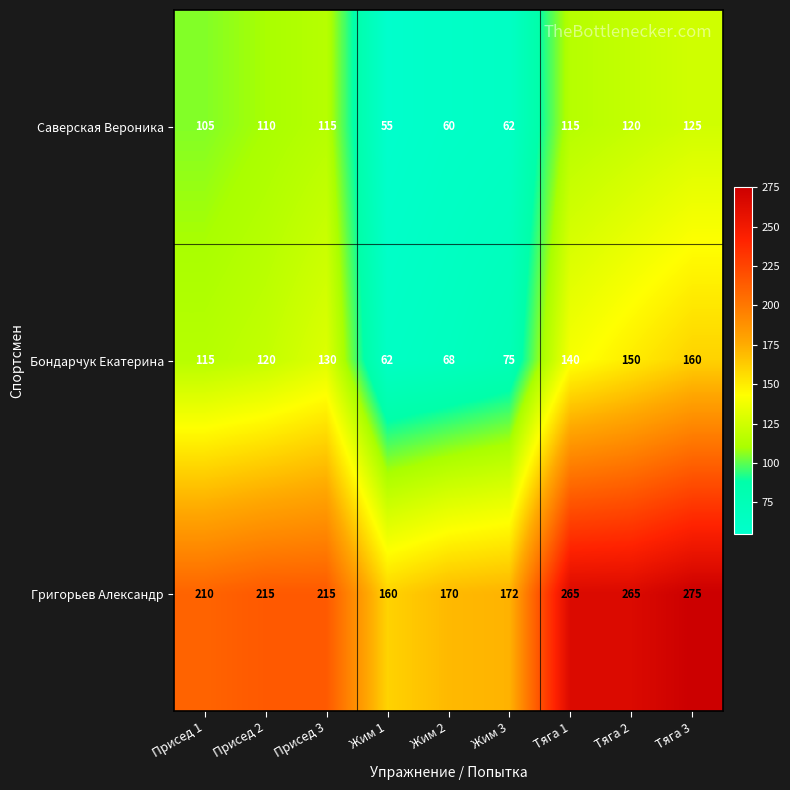

What is the difference between the second highest and minimum values in the Бондарчук Екатерина series?

88